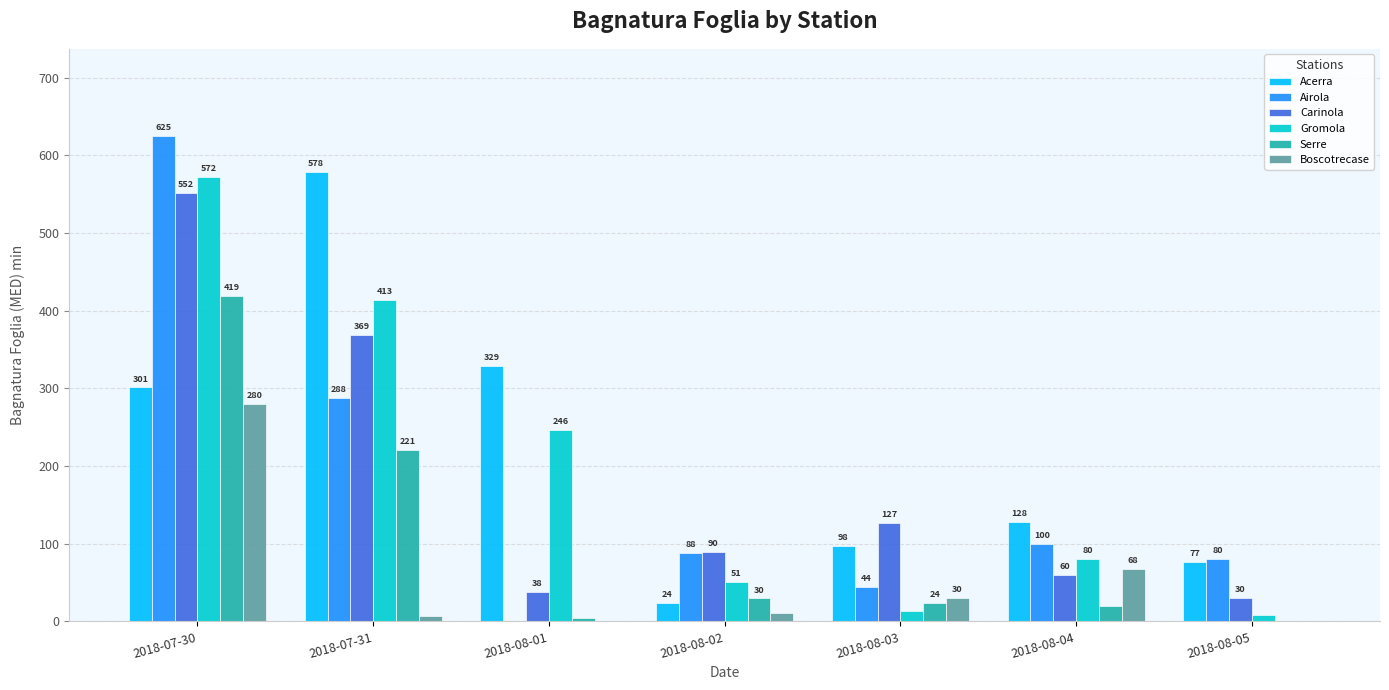

What is the approximate value of Airola at 2018-07-30?

624.6